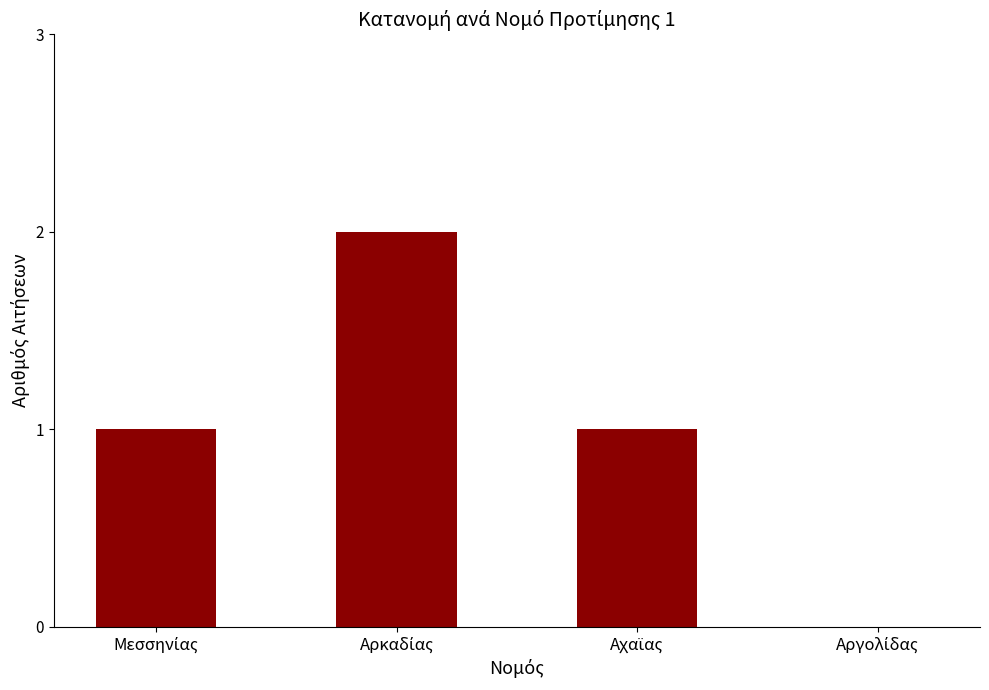

Are the bars horizontal?

No